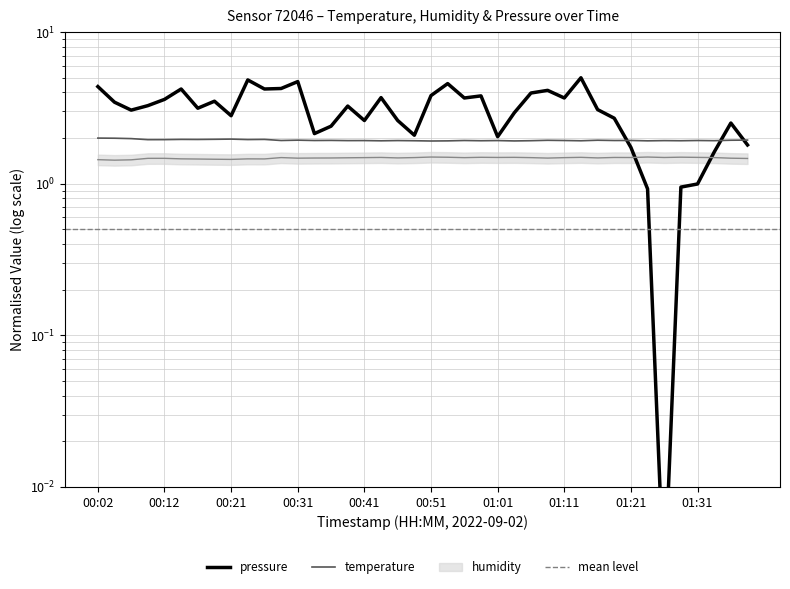

At how many categories does at least one series exceed 1?

40